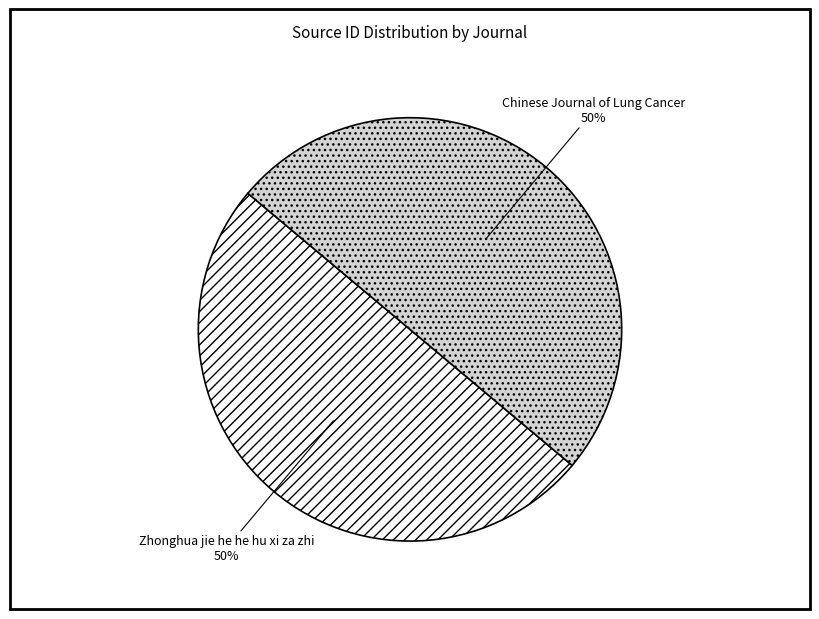

What percentage is the Chinese Journal of Lung Cancer slice, to the nearest percent?

50%